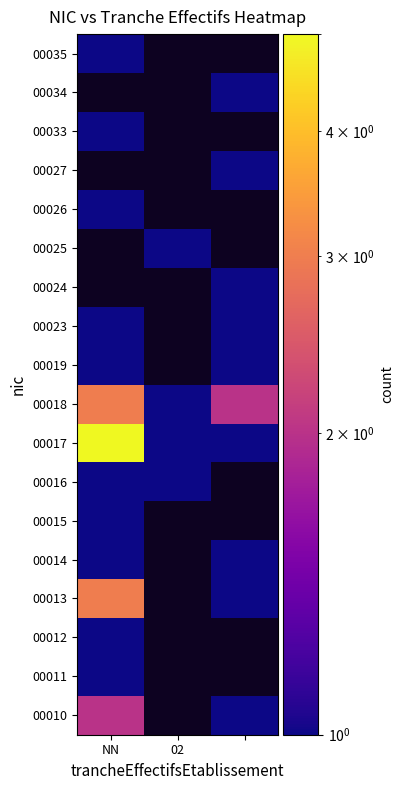

What is the spread (max minus min) of values at NN?

4.0